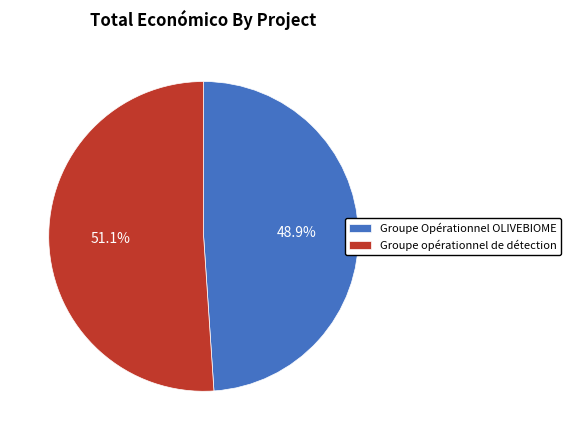

To the nearest percent, what percentage of the pie is Groupe Opérationnel OLIVEBIOME?

49%